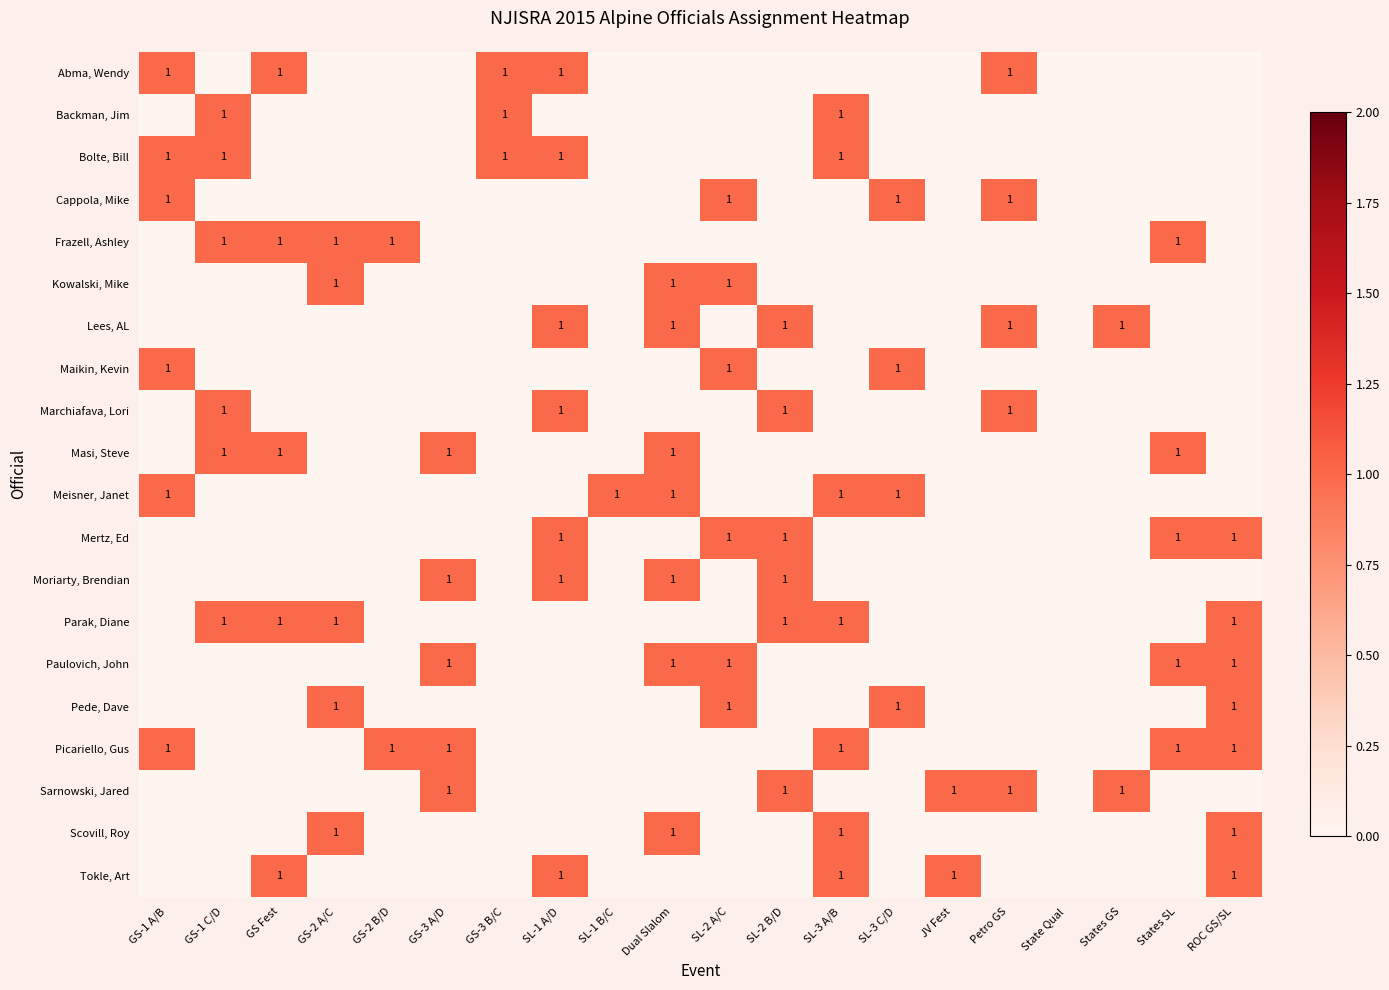

The Maikin, Kevin series shows 1 at SL-3 C/D. True or false?

True